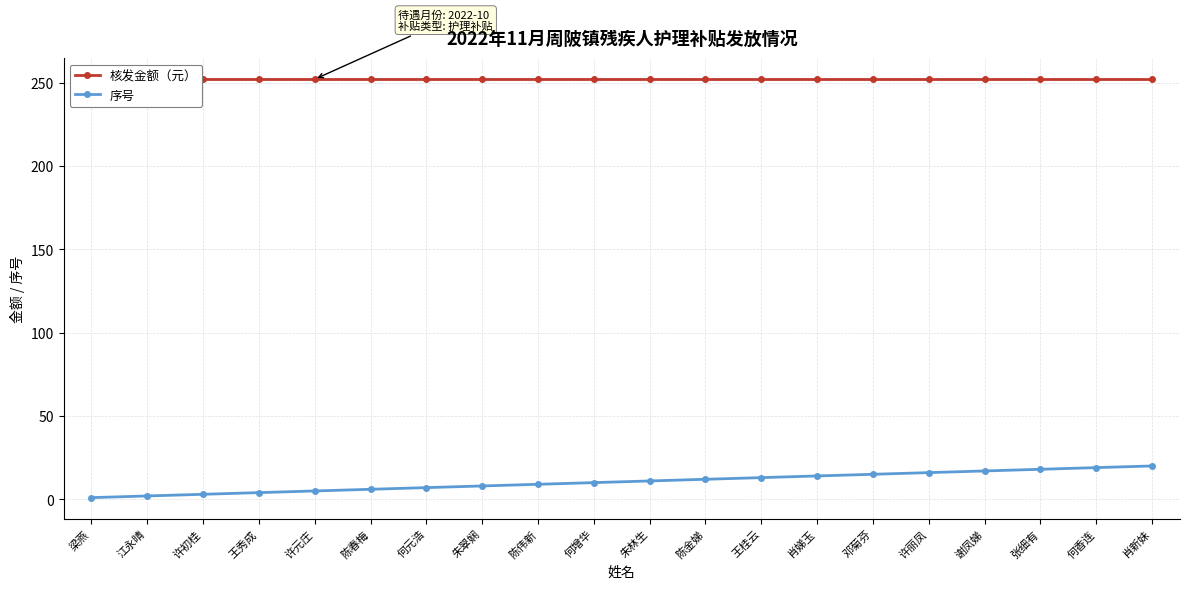

Read the 核发金额（元） value at 陈金娣.

252